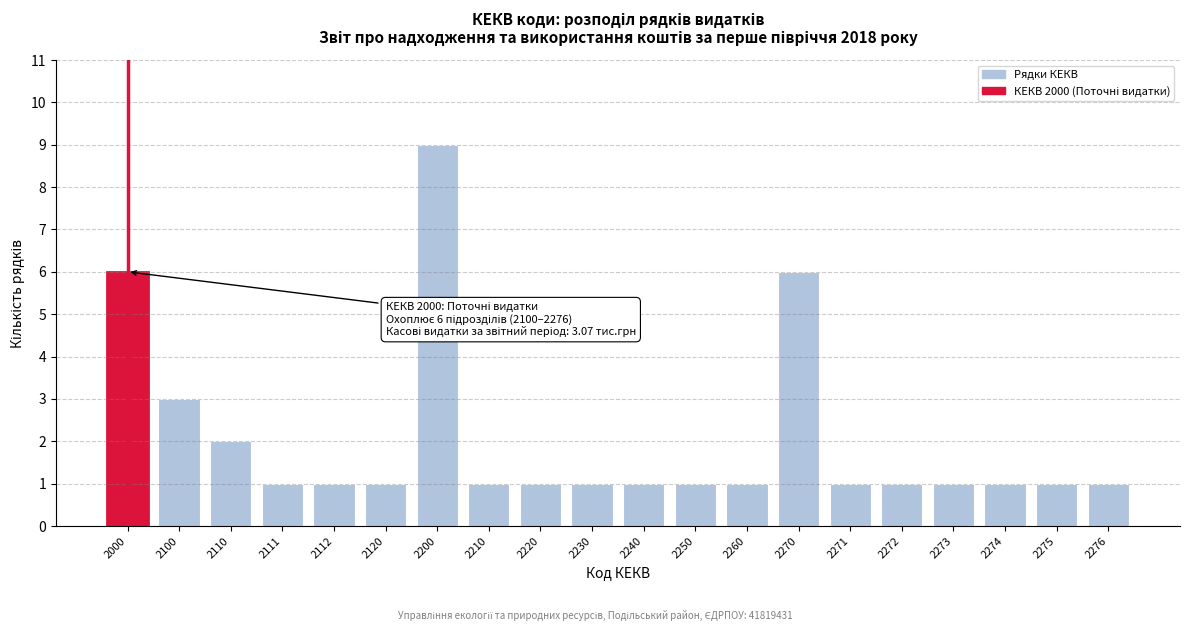

Reading left to right, what are all the values shown in this chart?

2000=6	2100=3	2110=2	2111=1	2112=1	2120=1	2200=9	2210=1	2220=1	2230=1	2240=1	2250=1	2260=1	2270=6	2271=1	2272=1	2273=1	2274=1	2275=1	2276=1